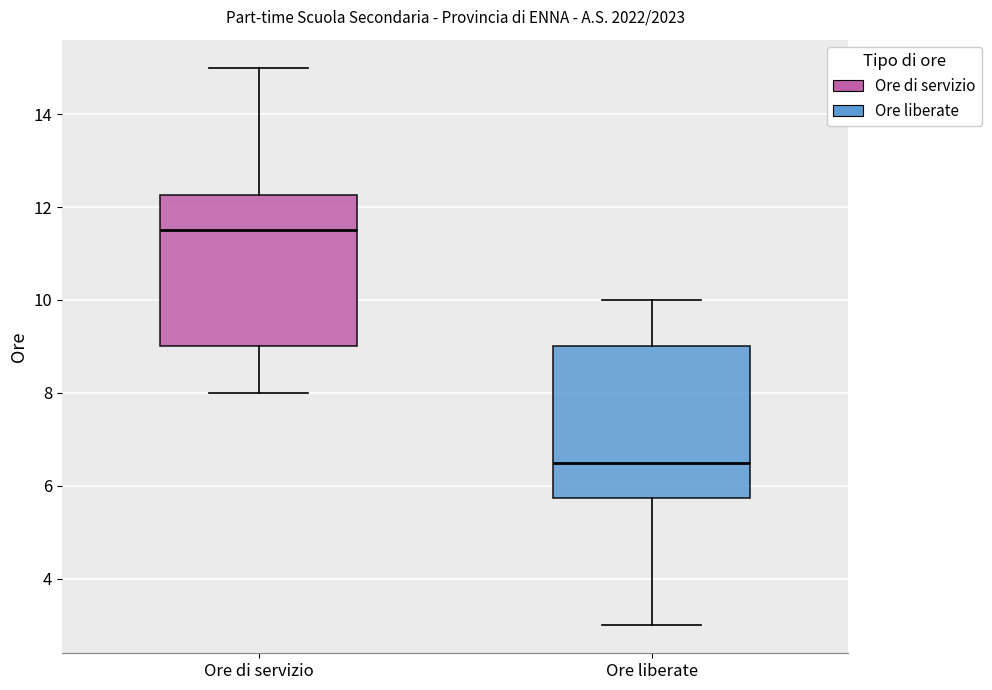

Reading left to right, read every box against the y-axis: the position of its median line, the range the box covers, and the ends of its whiskers. The values are not printed on the chart, so give them approximately, as read against the axis.

Ore di servizio: median 11.6, box 9.0 to 12.2, whiskers 8.0 to 15.0
Ore liberate: median 6.6, box 5.8 to 9.0, whiskers 3.0 to 10.0